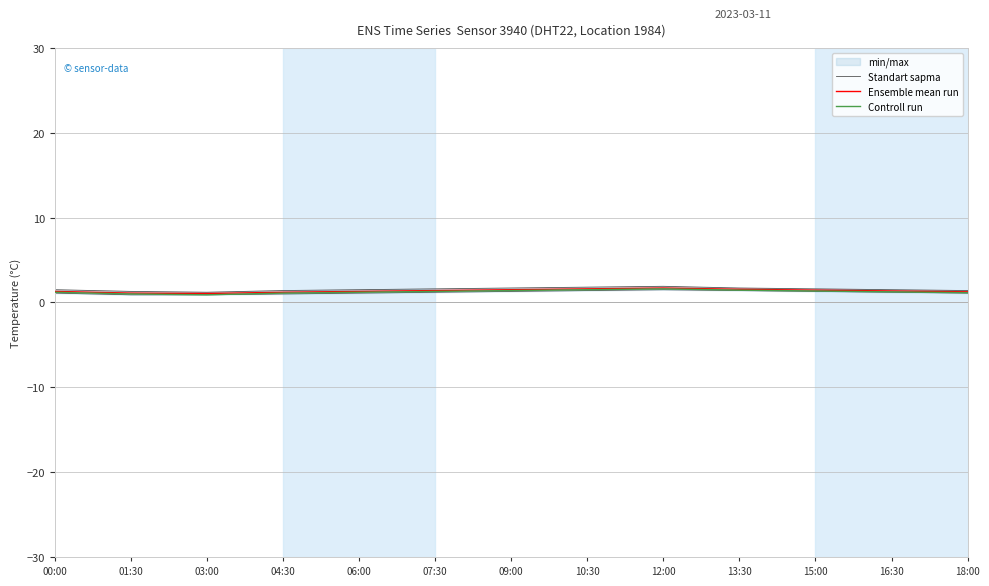

At 09:00, list the series in order from largest to smallest.

Ensemble mean run, Controll run, Standart sapma